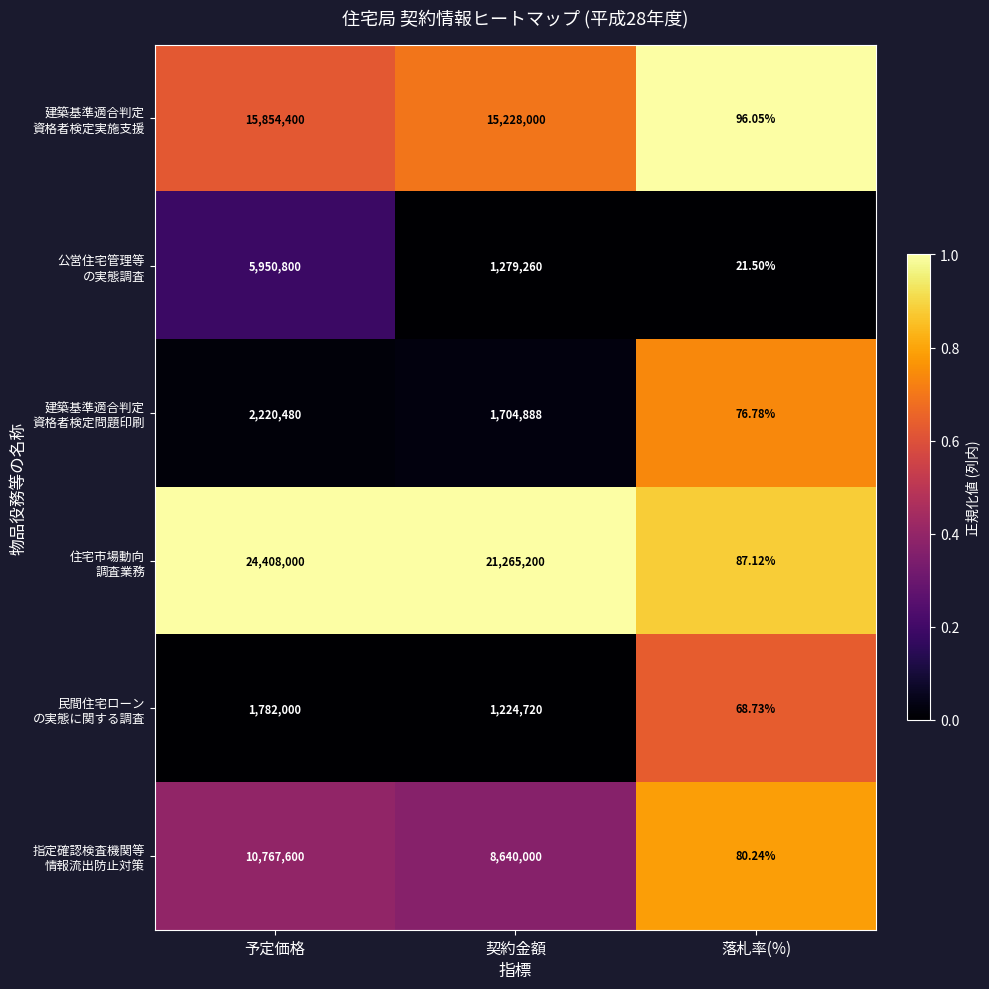

At which category is the sum across all series the highest?

予定価格